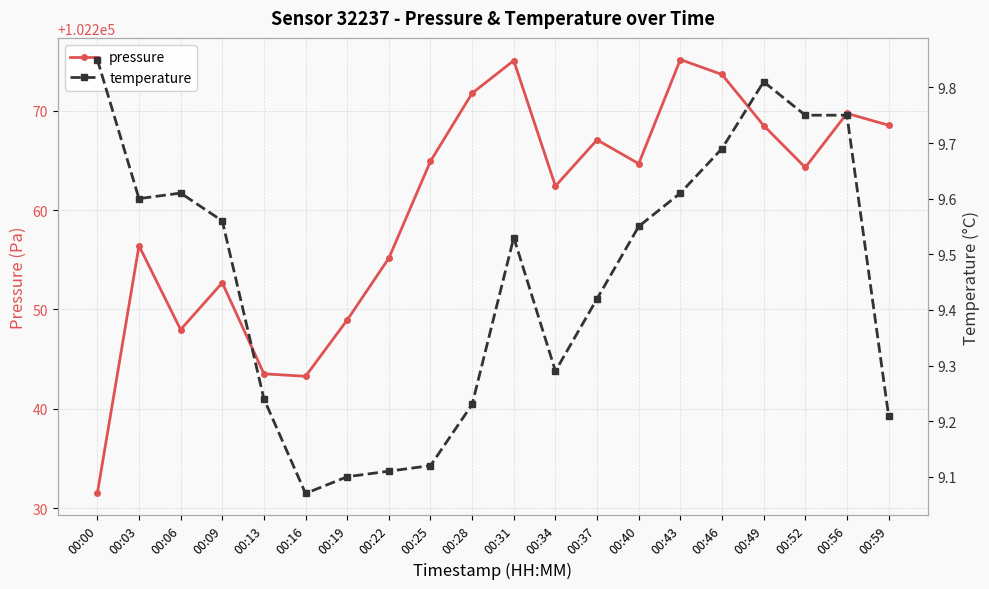

Rank the series by their average value, from lowest to highest.

temperature, pressure